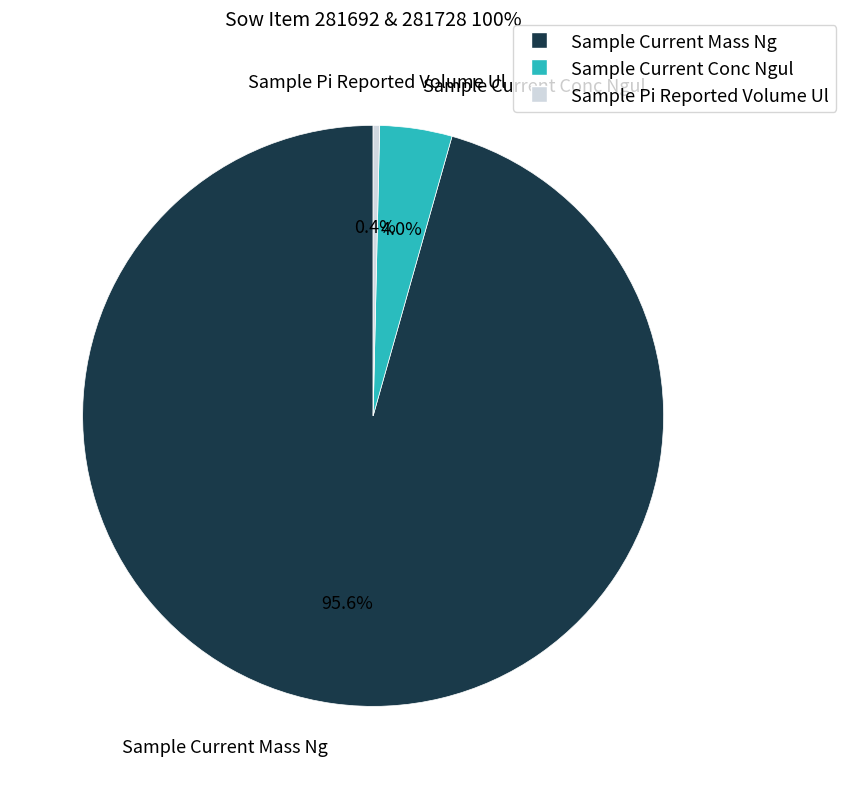

Is Sample Current Mass Ng the majority of the pie?

Yes